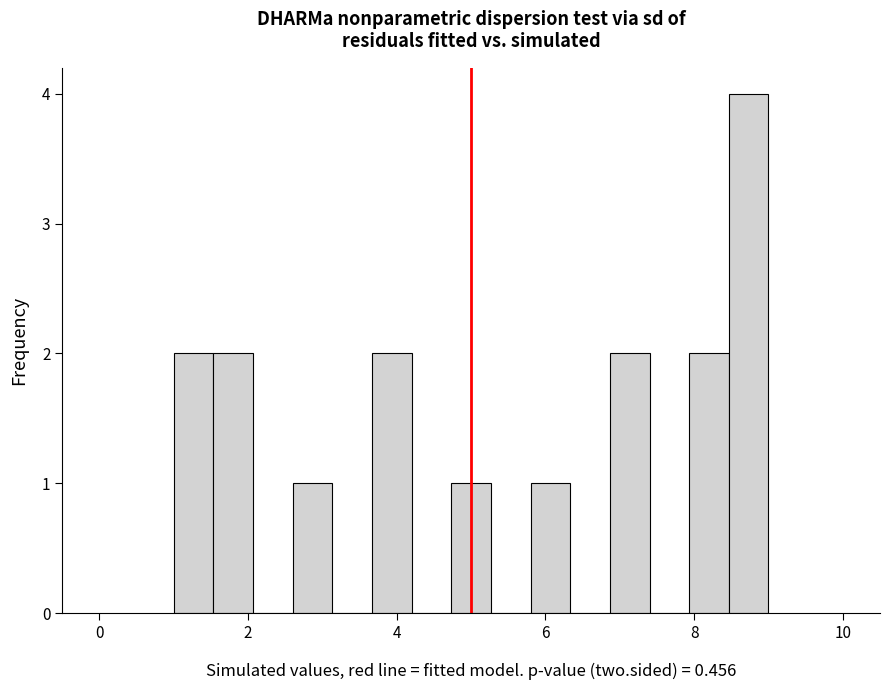

Read against the x-axis, roughly where is the centre of the tallest bar?

8.8